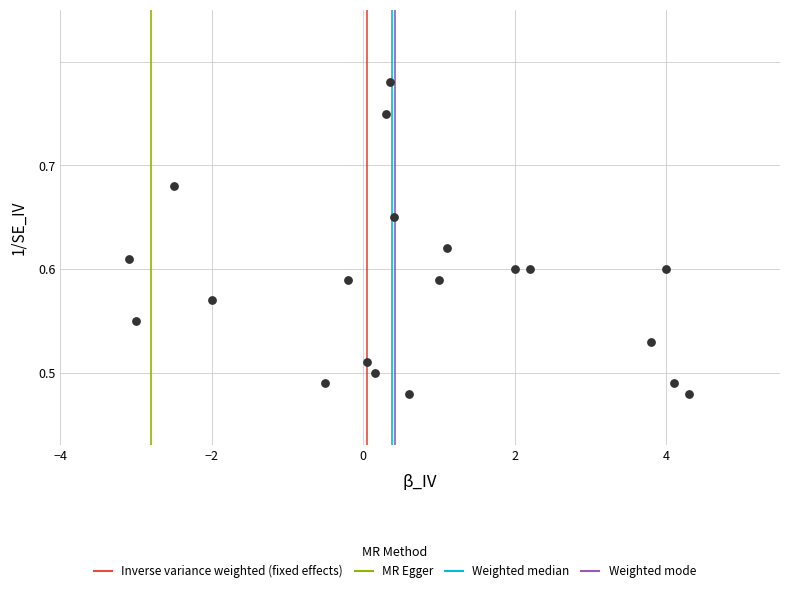

What is the range of Y values (max minus min)?

0.3